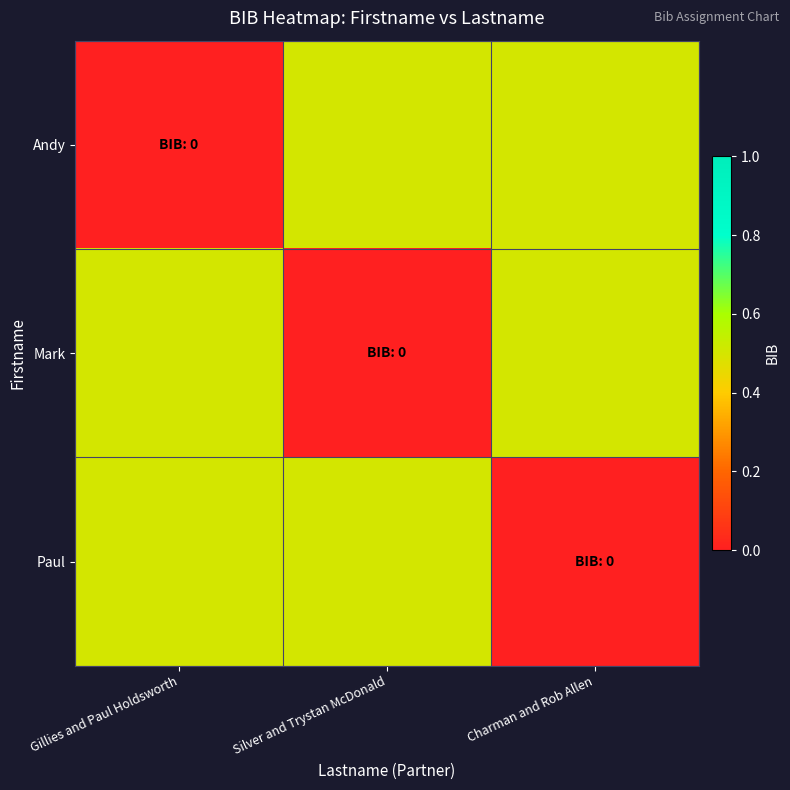

Reading left to right, what are all the values shown in this chart?

Andy: Gillies and Paul Holdsworth=0.0	Silver and Trystan McDonald=0.5	Charman and Rob Allen=0.5
Mark: Gillies and Paul Holdsworth=0.5	Silver and Trystan McDonald=0.0	Charman and Rob Allen=0.5
Paul: Gillies and Paul Holdsworth=0.5	Silver and Trystan McDonald=0.5	Charman and Rob Allen=0.0